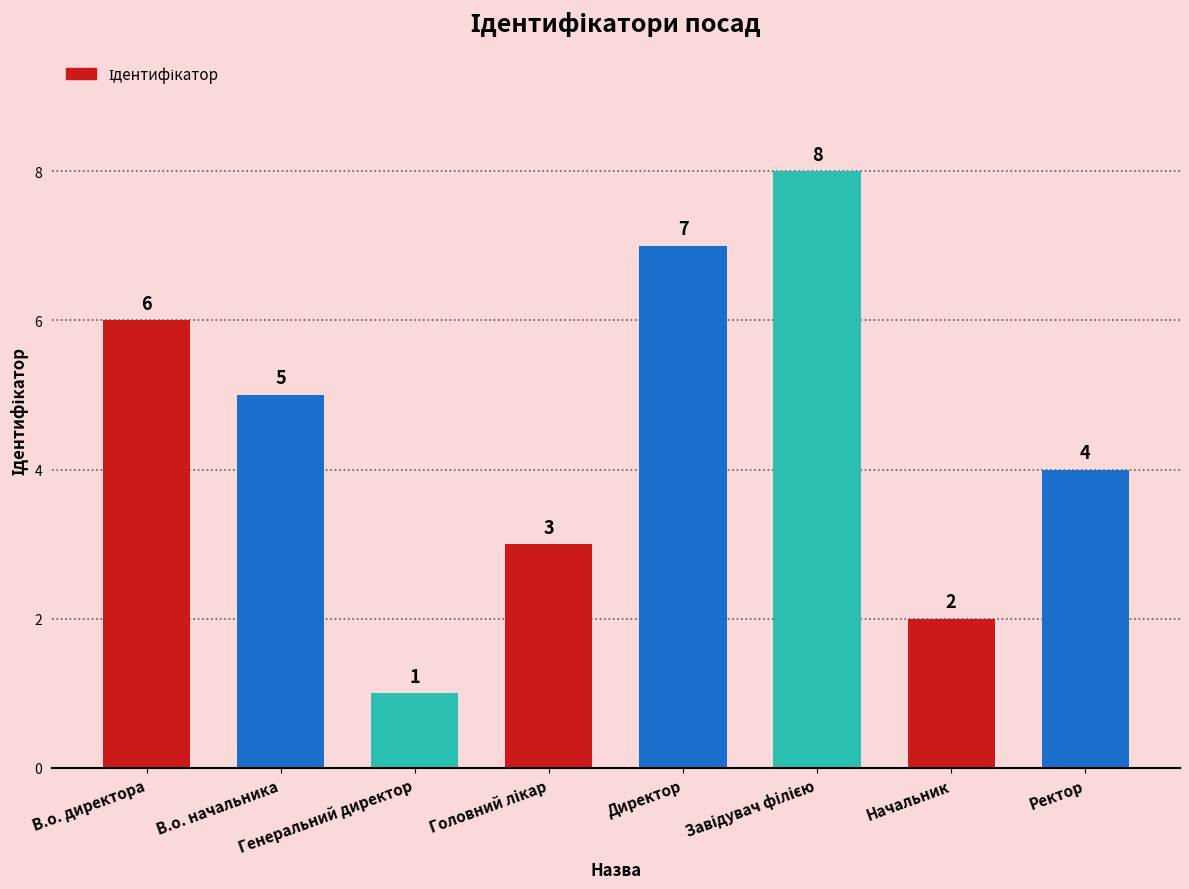

What is the difference between the second highest and minimum values?

6